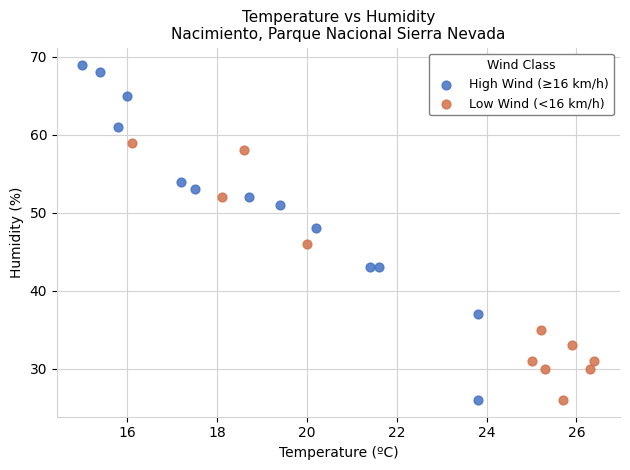

Which series contains the highest Y value?

High Wind (≥16 km/h)